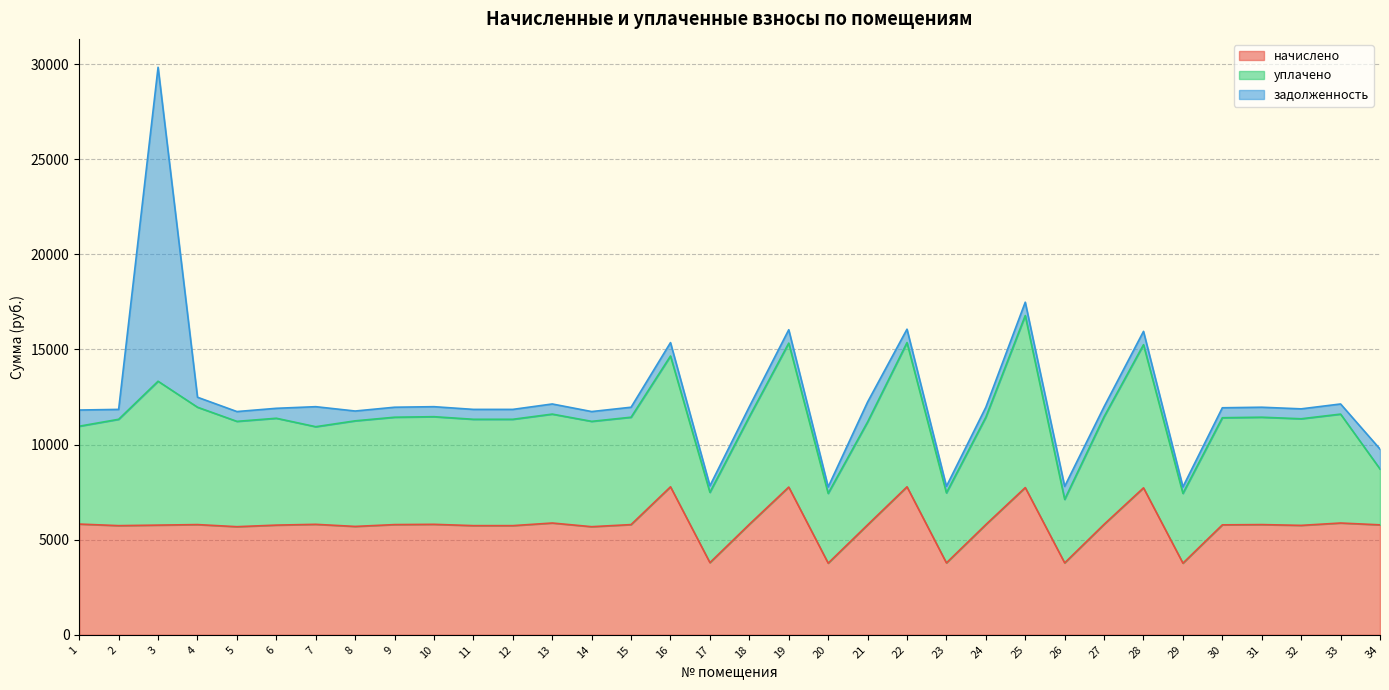

Does the chart display data point markers on the line(s)?

No